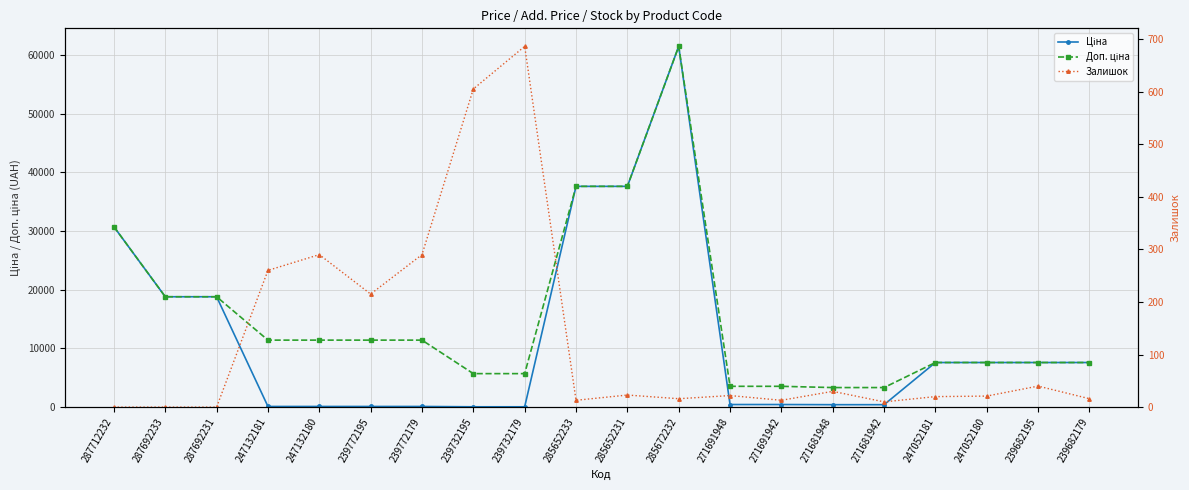

Reading left to right, extract all data points from this chart.

Ціна: 30717.1	18796.8	18796.8	114.1	114.1	114.1	114.1	57.0	57.0	37593.6	37593.6	61434.3	443.1	443.1	416.6	416.6	7596.5	7596.5	7596.5	7596.5
Доп. ціна: 30717.1	18796.8	18796.8	11410.0	11410.0	11410.0	11410.0	5705.0	5705.0	37593.6	37593.6	61434.3	3545.0	3545.0	3332.5	3332.5	7596.5	7596.5	7596.5	7596.5
Залишок: 0.0	0.0	0.0	260.0	290.0	215.0	290.0	605.0	686.0	13.0	23.0	16.0	22.0	13.0	30.0	10.0	20.0	21.0	40.0	16.0